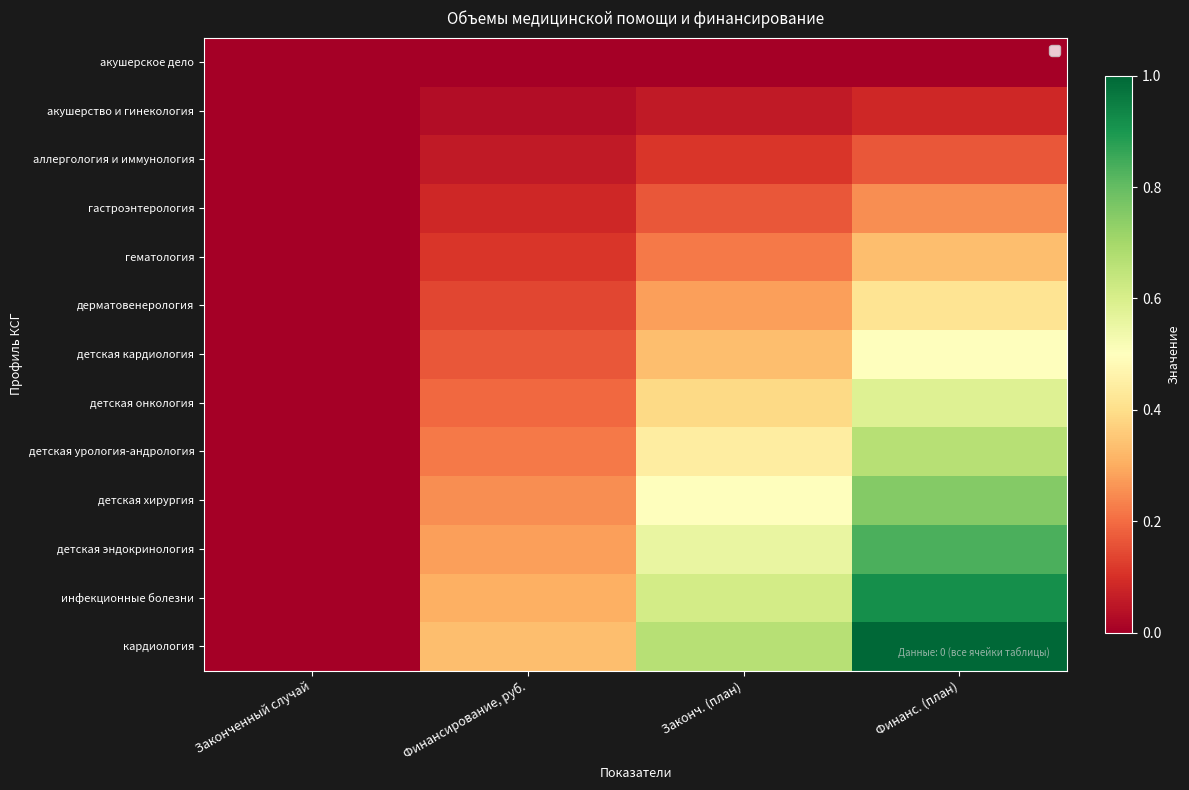

How many distinct data groups are displayed?

13